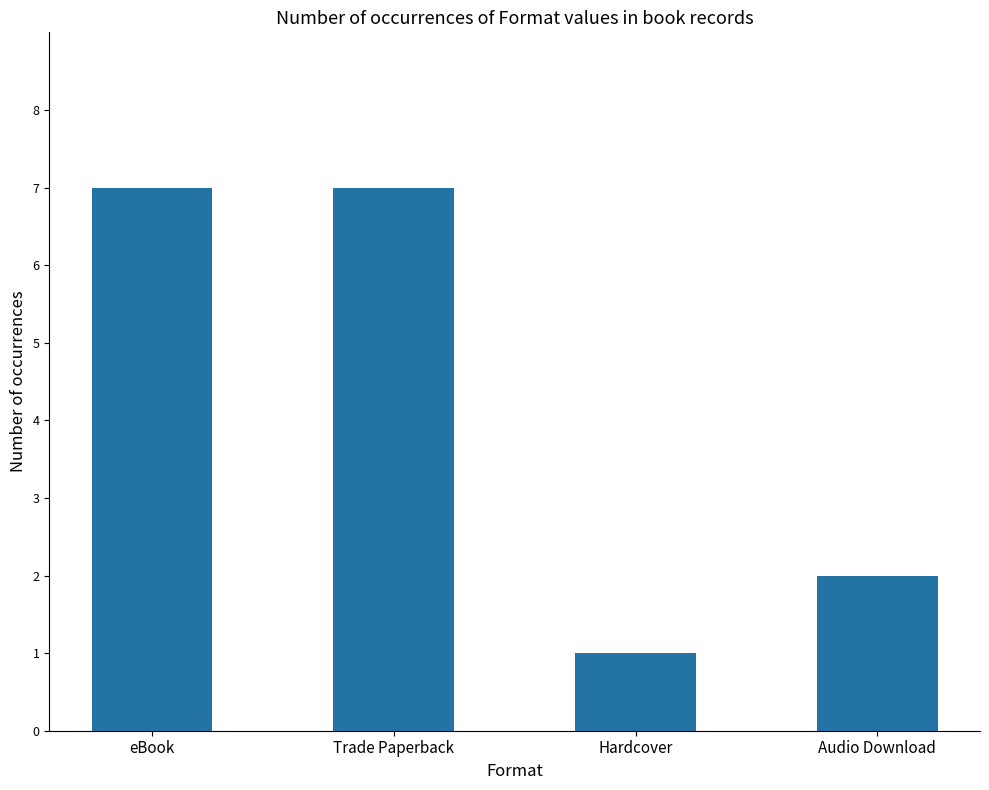

What is the maximum value shown in the chart?

7